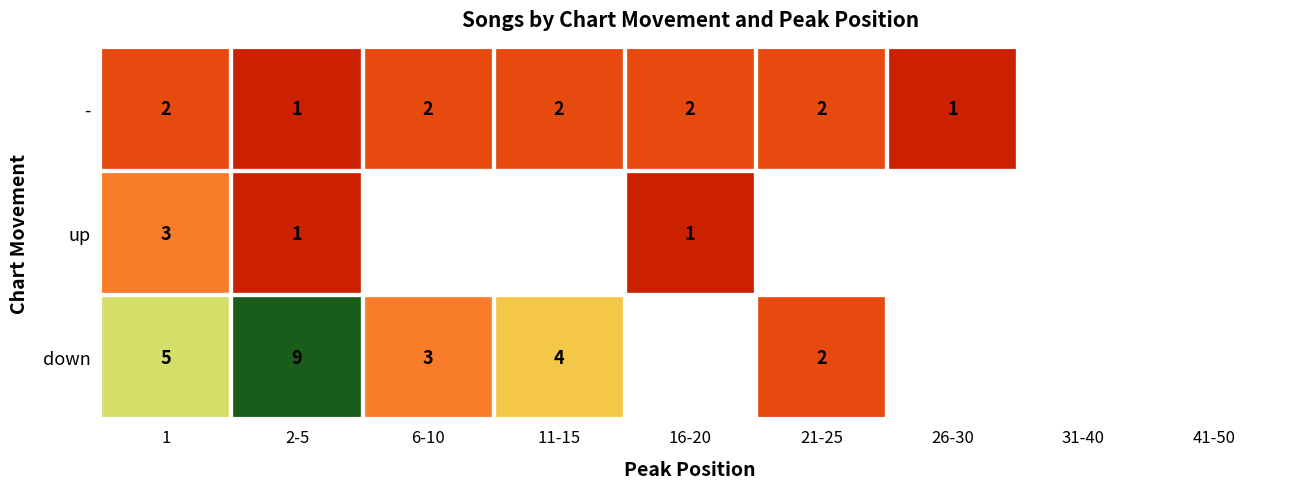

Which label corresponds to the largest value in the chart?

2-5